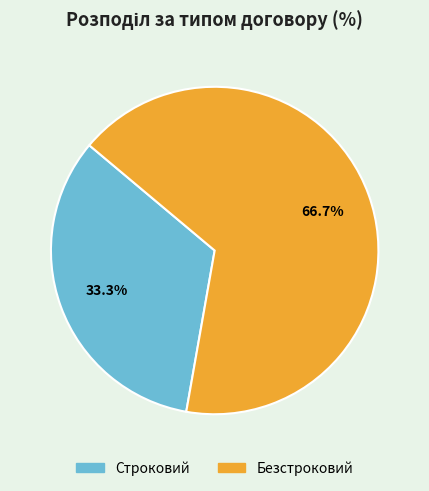

Which category has the biggest portion of the pie?

Безстроковий